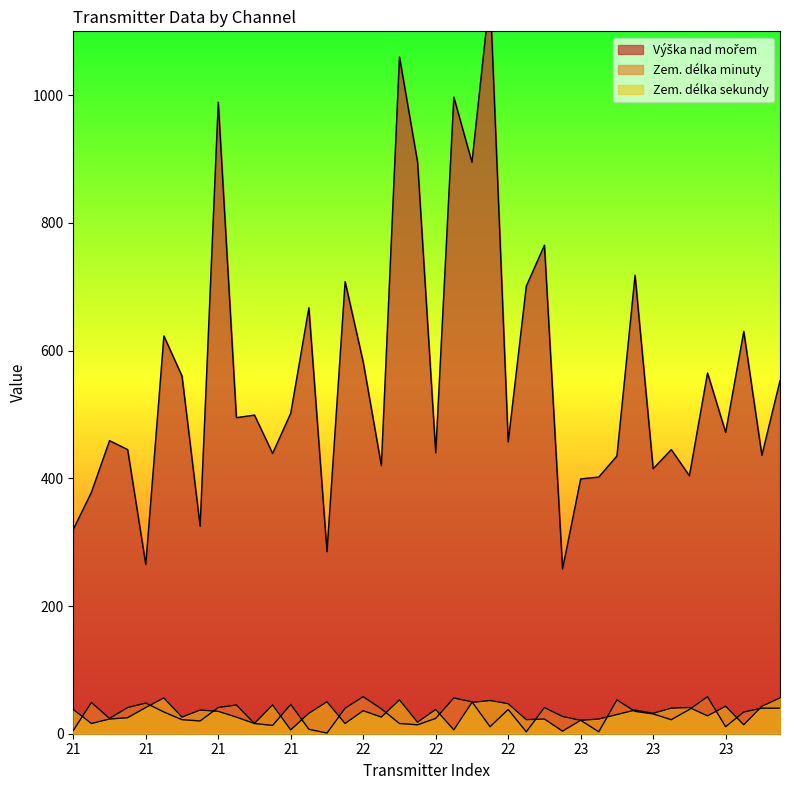

What is the minimum value for Zem. délka minuty?

1